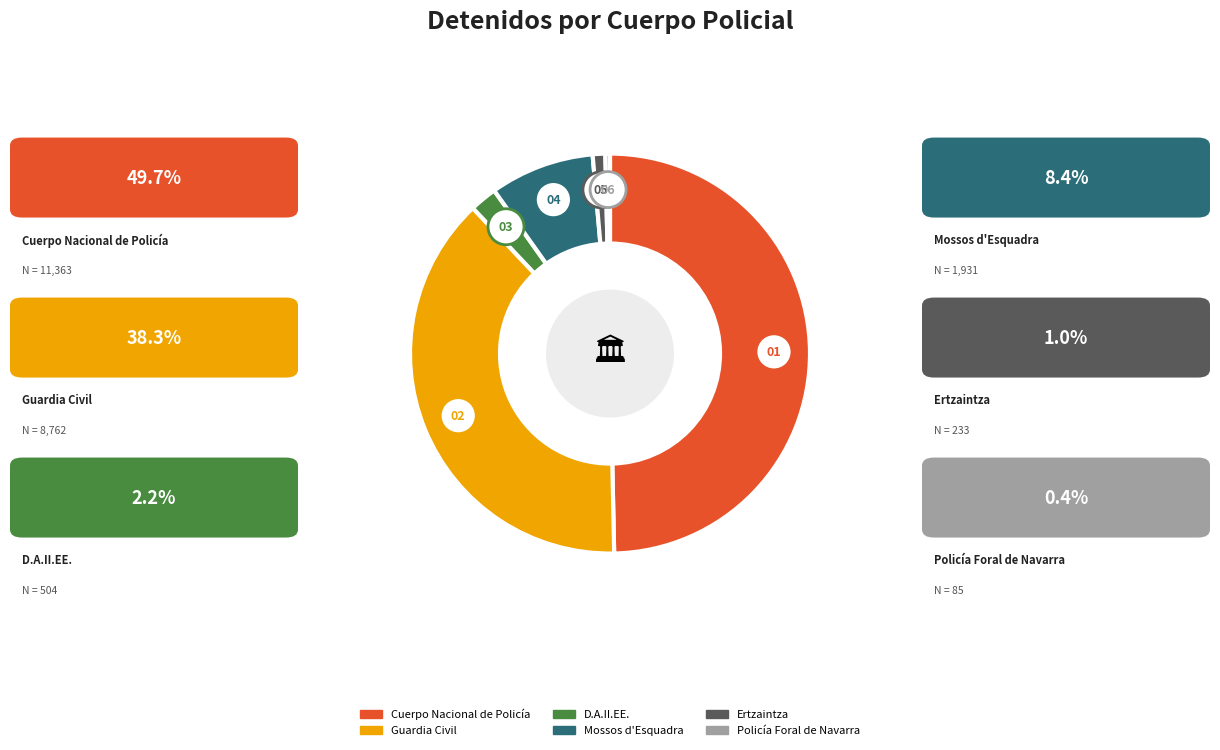

Is it true that Cuerpo Nacional de Policía is 50% of the pie?

True